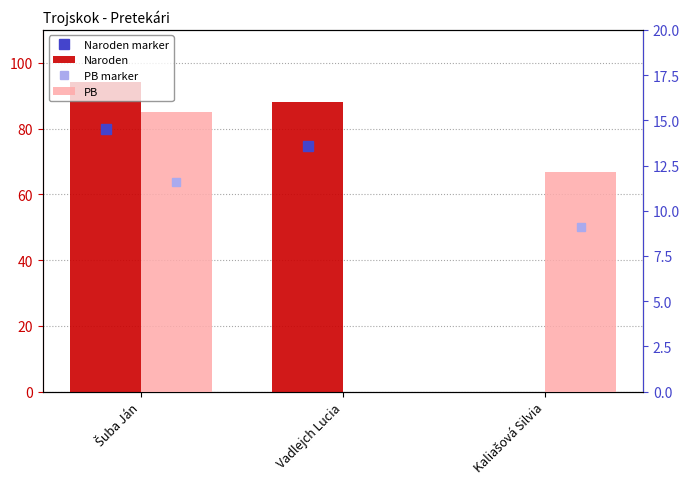

What is the label of the 1st bar from the right?

Kaliašová Silvia